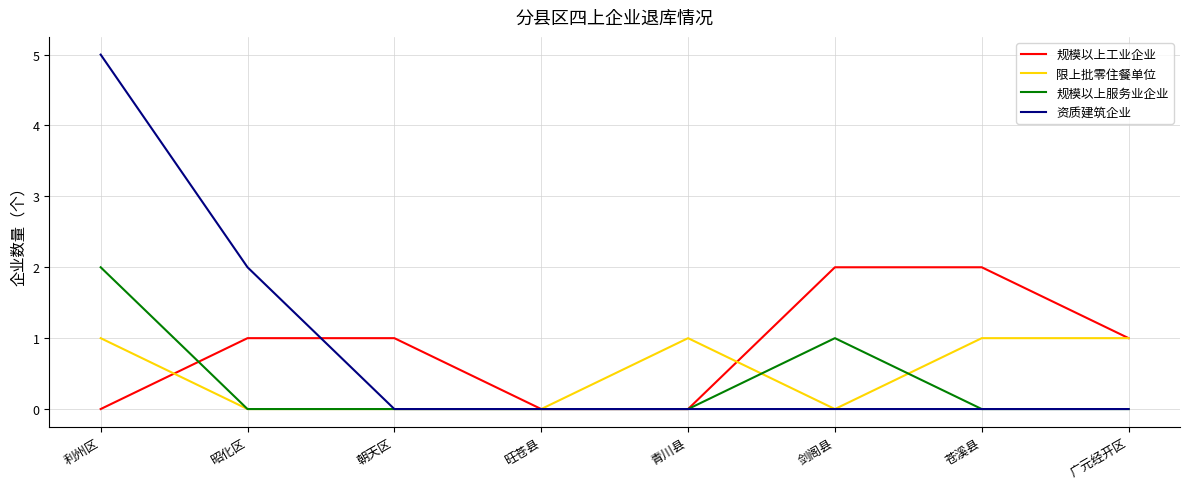

What is the total value across all series at 苍溪县?

3